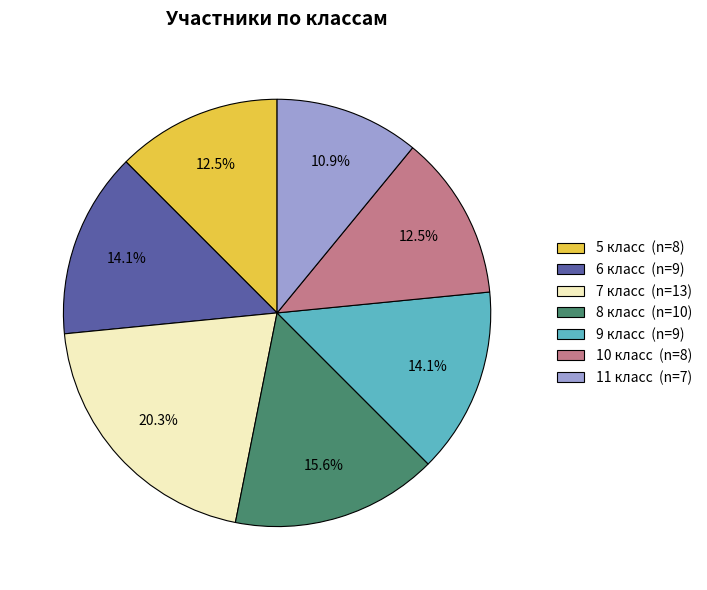

What is the ratio of the value at 7 класс (n=13) to the value at 8 класс (n=10)?

1.3